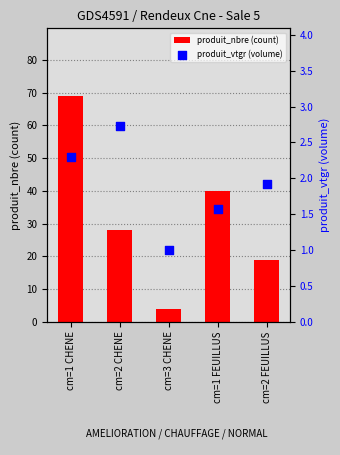

Is the value of produit_vtgr (volume) at cm=2 FEUILLUS greater than the value of produit_nbre (count) at cm=1 FEUILLUS?

No